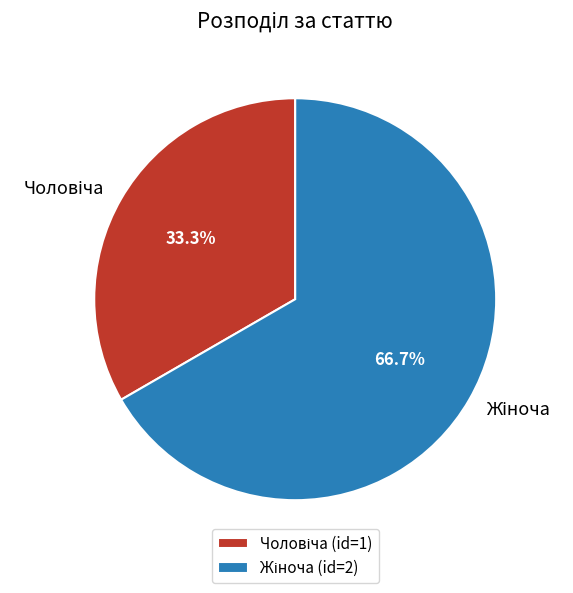

Is there a majority slice in this chart?

Yes